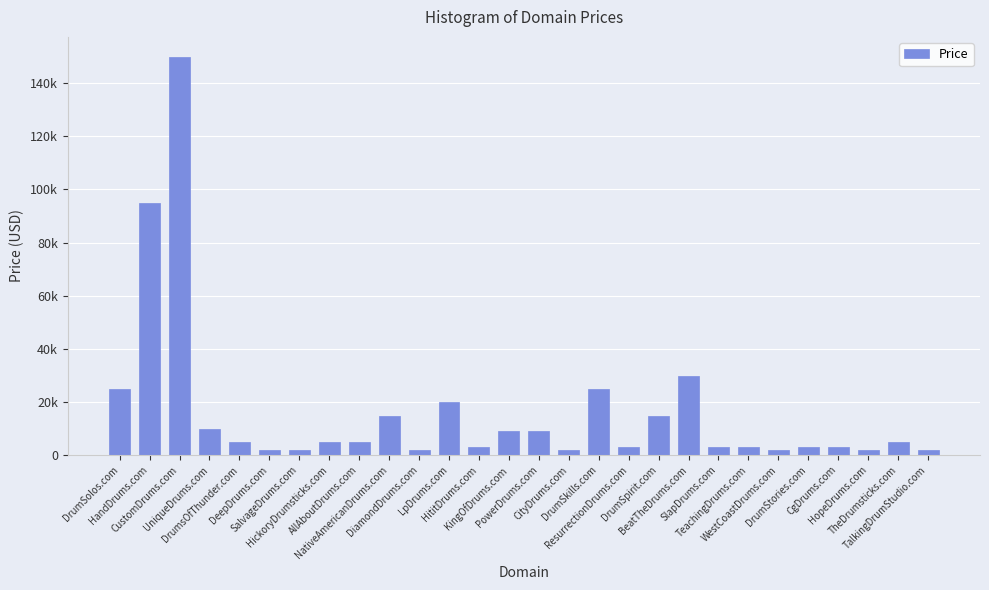

Which has a higher value, PowerDrums.com or TalkingDrumStudio.com?

PowerDrums.com